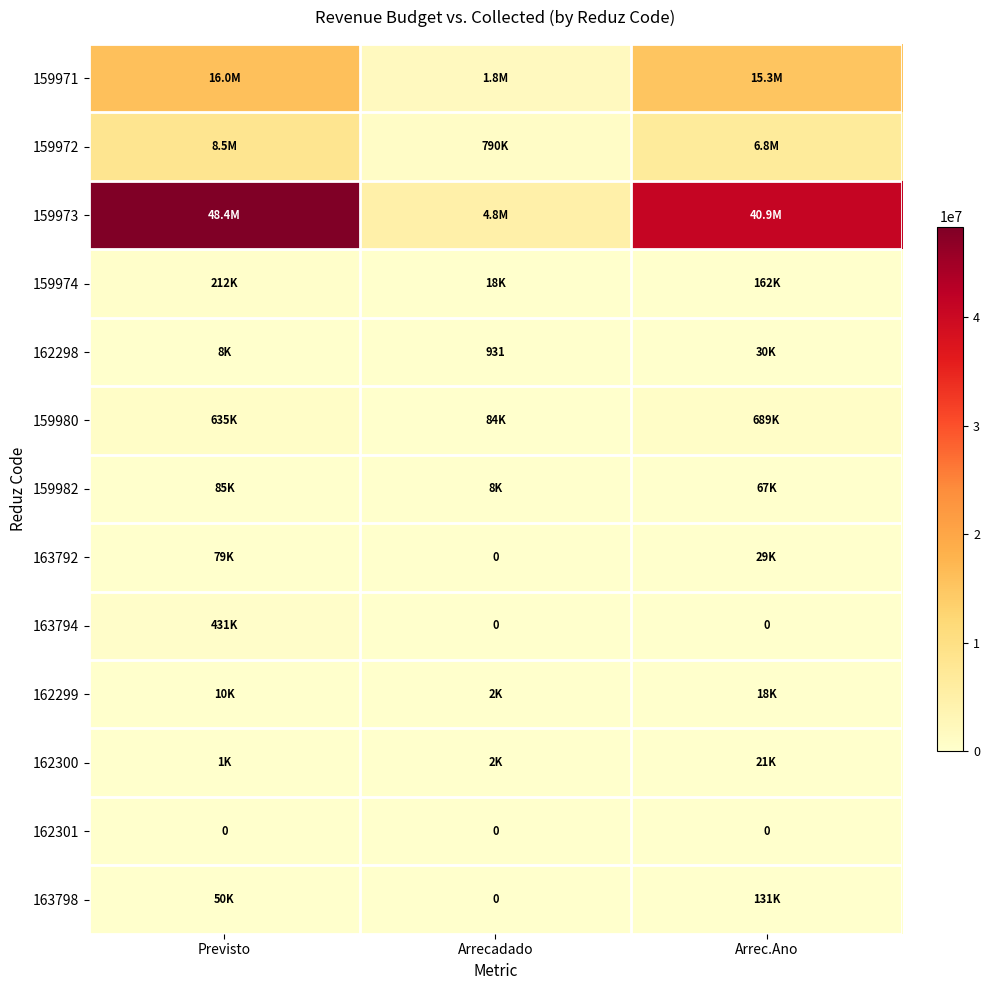

Which has a higher value, Arrecadado or Arrec.Ano?

Arrec.Ano